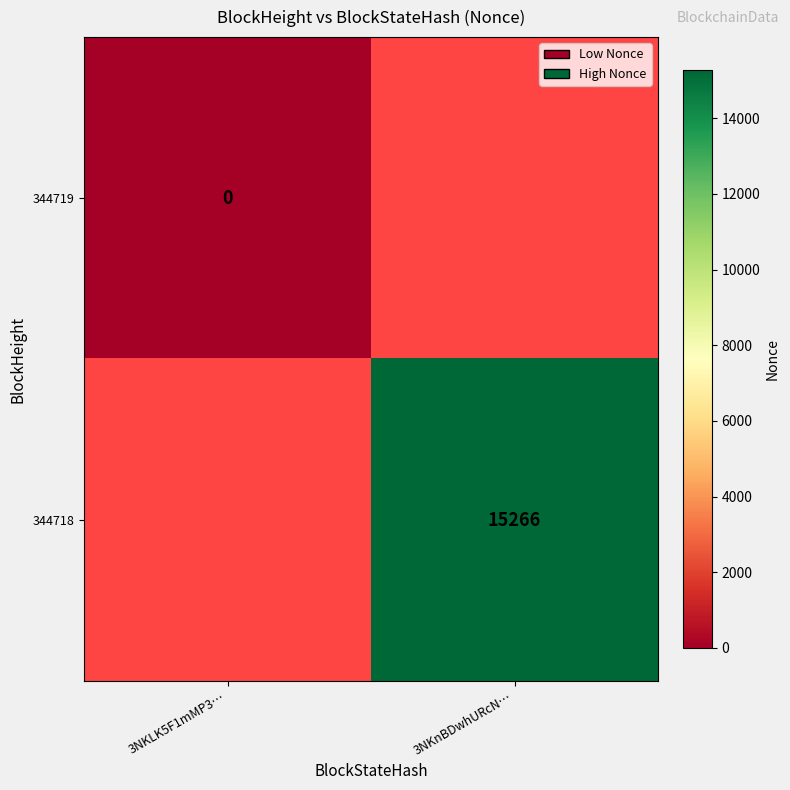

The value of 344718 at 3NKnBDwhURcN… is 15266. True or false?

True